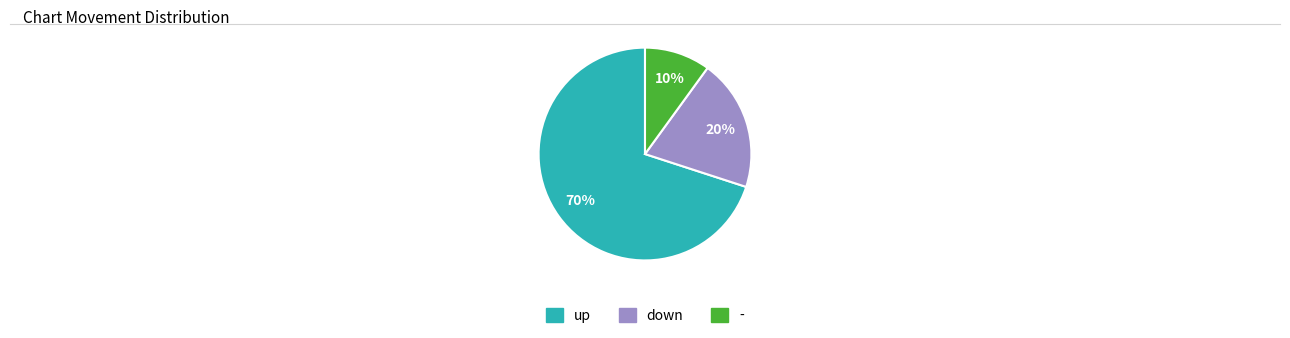

Which slice is the smallest?

-